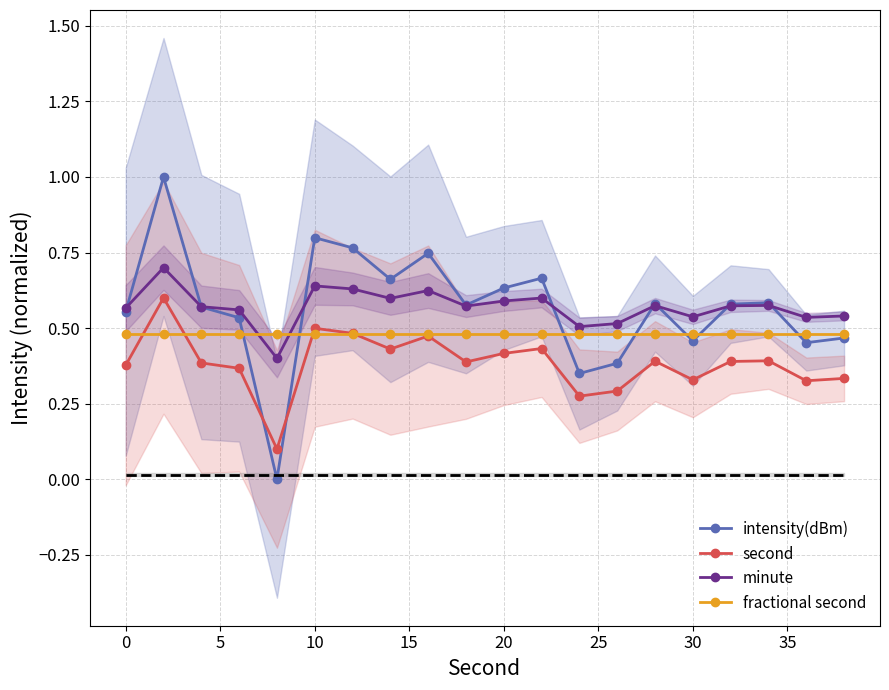

The fractional second series shows 0.5 at 20. True or false?

True